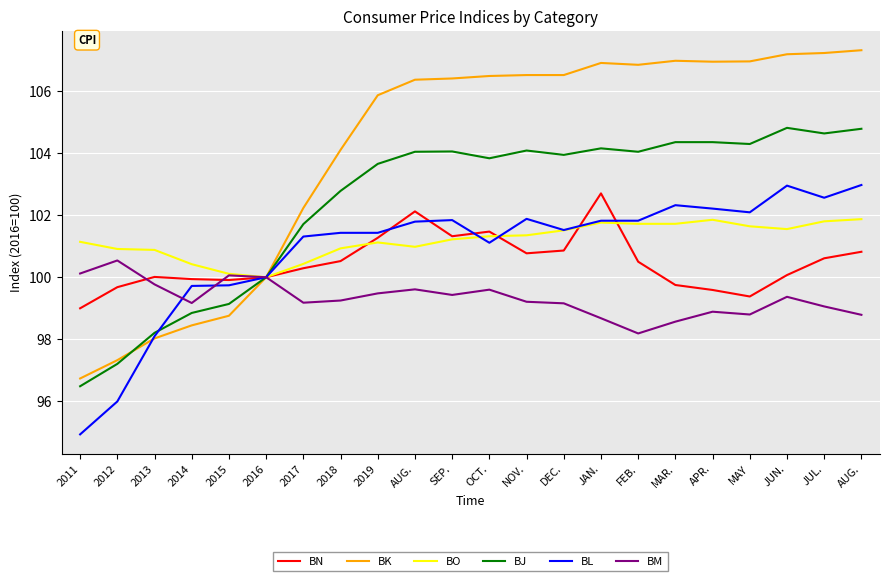

What is the maximum value for BM?

100.5